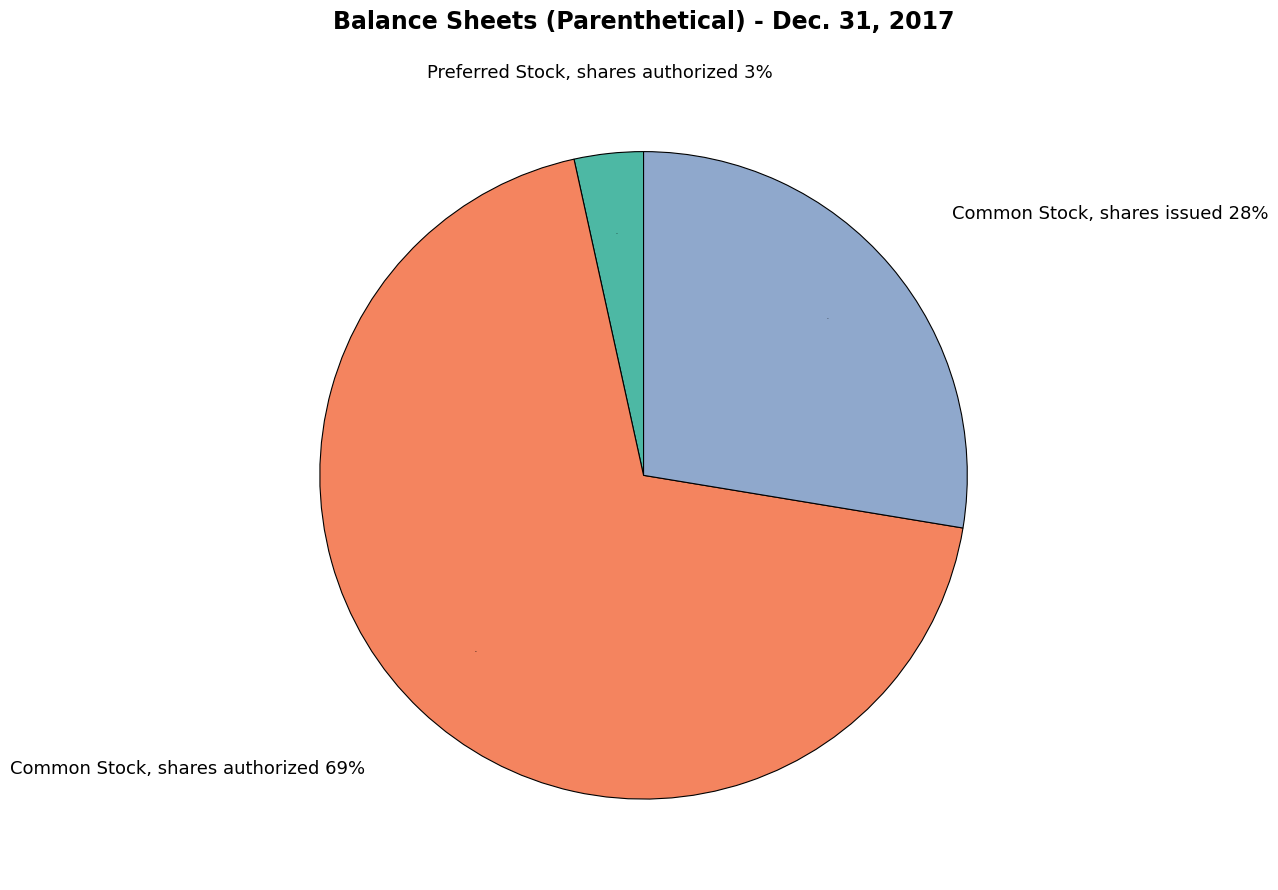

Which slice represents more than half of the pie?

Common Stock, shares authorized